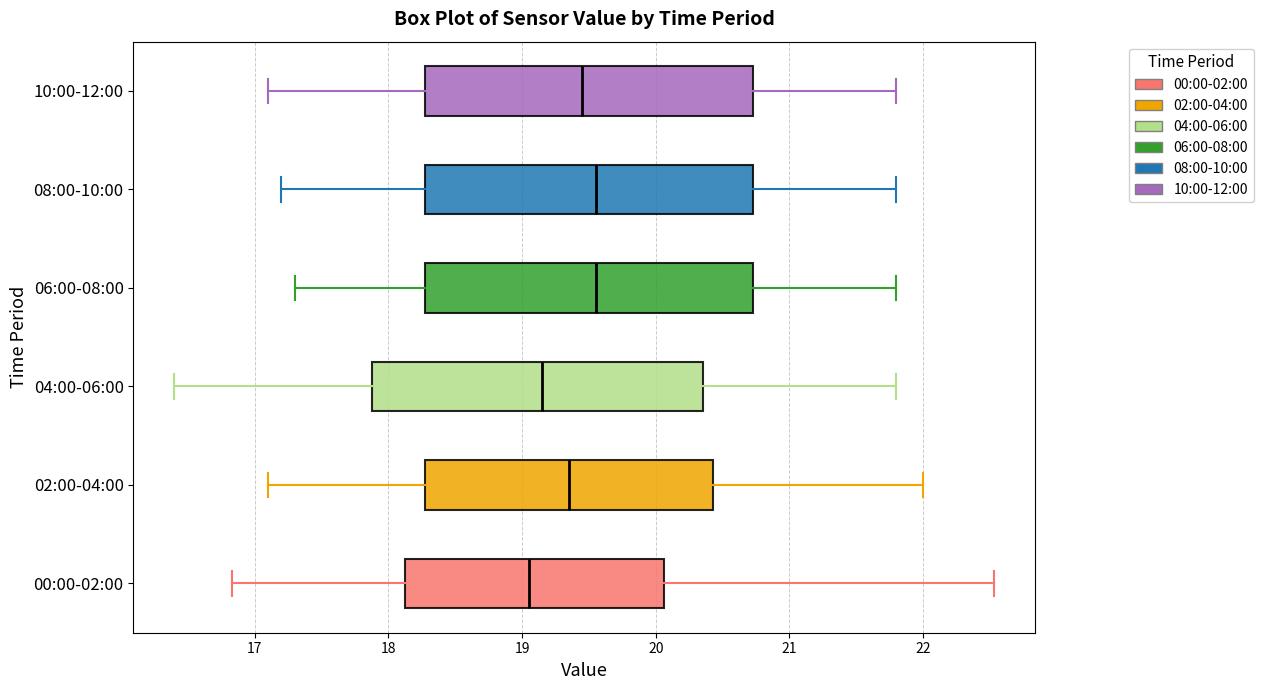

Reading bottom to top, transcribe this box plot: for each box, give where its median line is, the range the box spans, and where its two whiskers end, as read against the x-axis. The values are not printed on the chart, so give them approximately, as read against the axis.

00:00-02:00: median 19.1, box 18.1 to 20.1, whiskers 16.8 to 22.5
02:00-04:00: median 19.4, box 18.3 to 20.4, whiskers 17.1 to 22.0
04:00-06:00: median 19.2, box 17.9 to 20.4, whiskers 16.4 to 21.8
06:00-08:00: median 19.6, box 18.3 to 20.7, whiskers 17.3 to 21.8
08:00-10:00: median 19.6, box 18.3 to 20.7, whiskers 17.2 to 21.8
10:00-12:00: median 19.5, box 18.3 to 20.7, whiskers 17.1 to 21.8